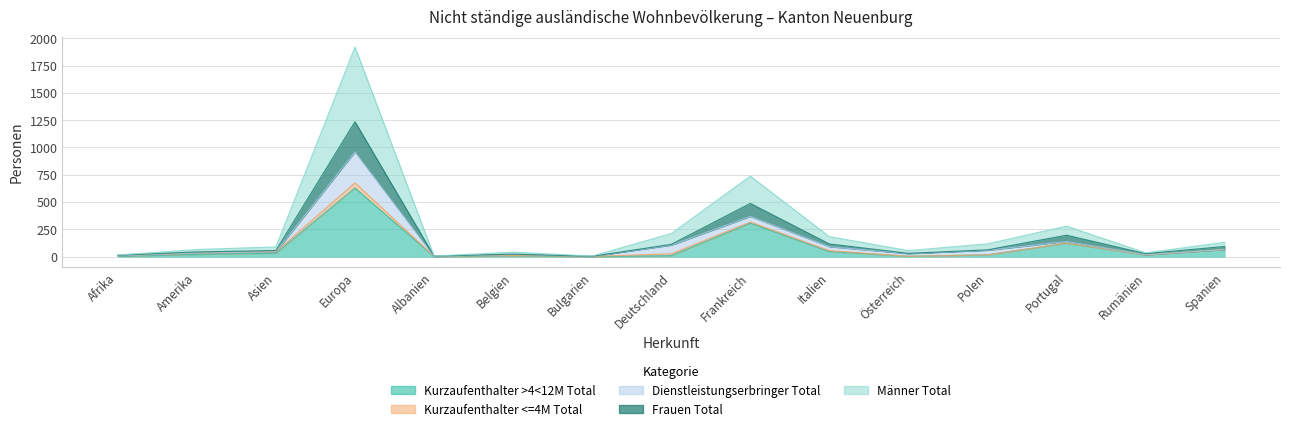

Which category has the lowest value in the Männer Total series?

Albanien